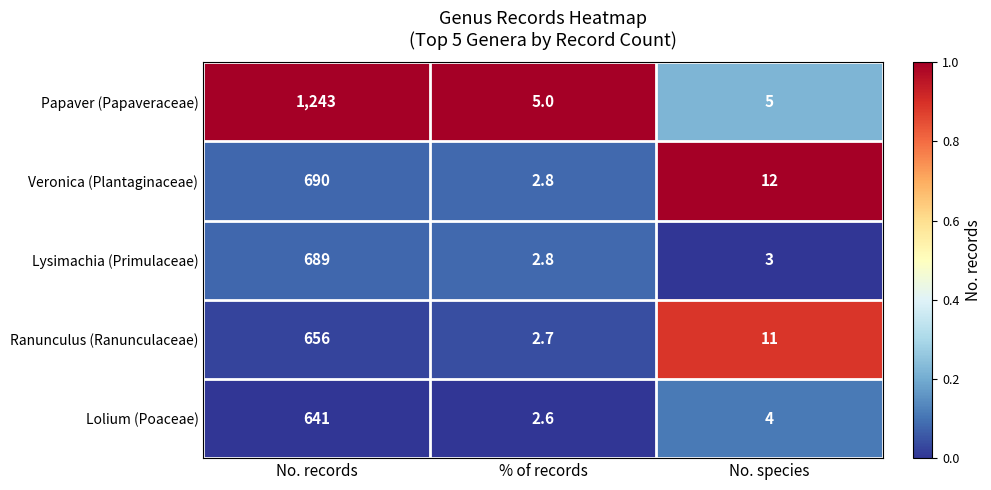

Reading left to right, extract all data points from this chart.

Papaver (Papaveraceae): No. records=1243.0	% of records=5.0	No. species=5.0
Veronica (Plantaginaceae): No. records=690.0	% of records=2.8	No. species=12.0
Lysimachia (Primulaceae): No. records=689.0	% of records=2.8	No. species=3.0
Ranunculus (Ranunculaceae): No. records=656.0	% of records=2.7	No. species=11.0
Lolium (Poaceae): No. records=641.0	% of records=2.6	No. species=4.0